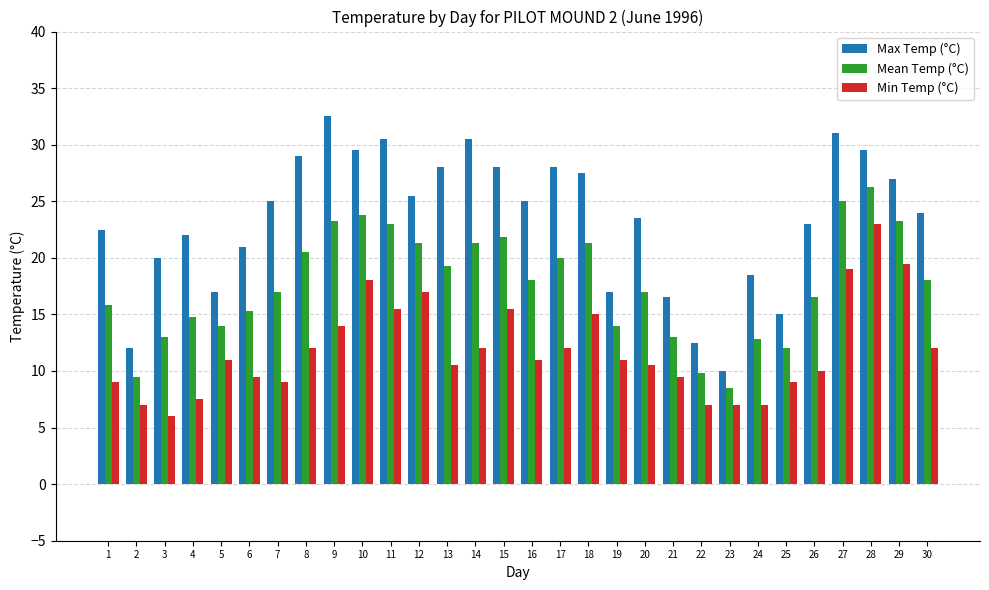

Rank the series by their average value, from highest to lowest.

Max Temp (°C), Mean Temp (°C), Min Temp (°C)